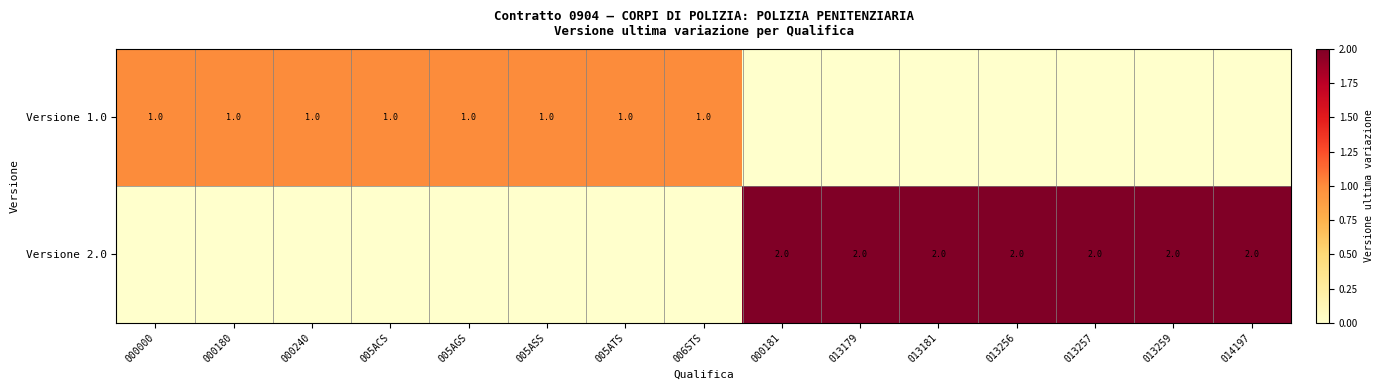

The value of Versione 2.0 at 013259 is 0. True or false?

False